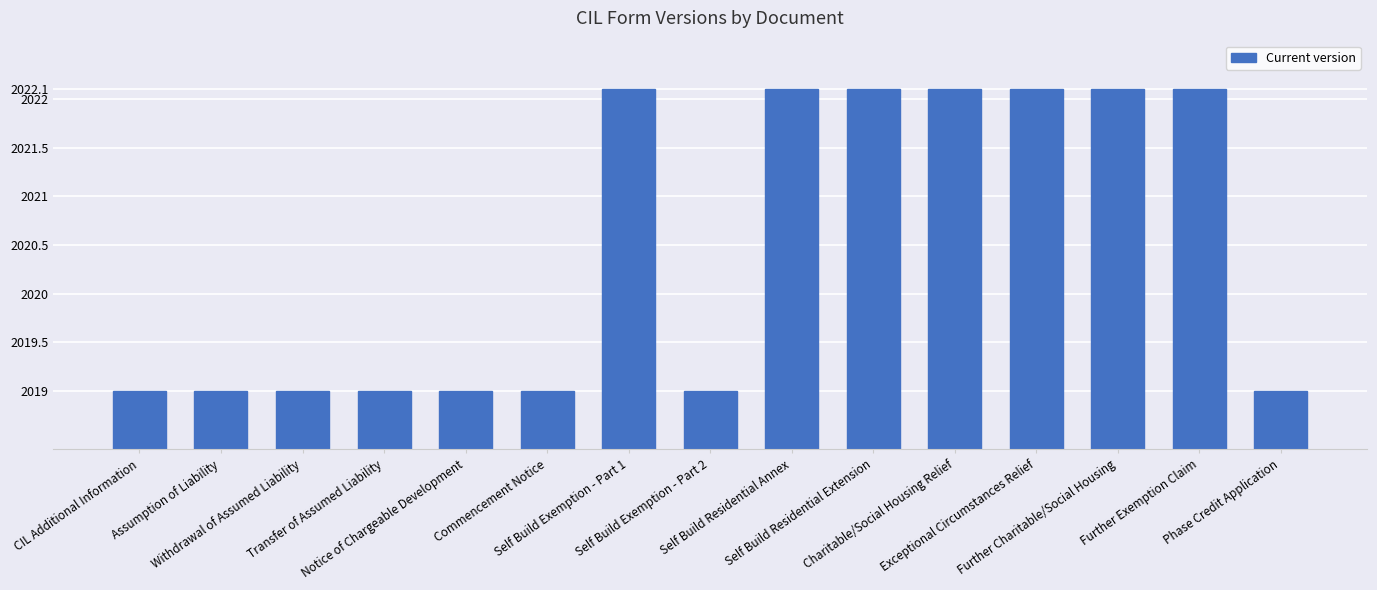

Reading right to left, extract all data points from this chart.

2019.0	2022.1	2022.1	2022.1	2022.1	2022.1	2022.1	2019.0	2022.1	2019.0	2019.0	2019.0	2019.0	2019.0	2019.0